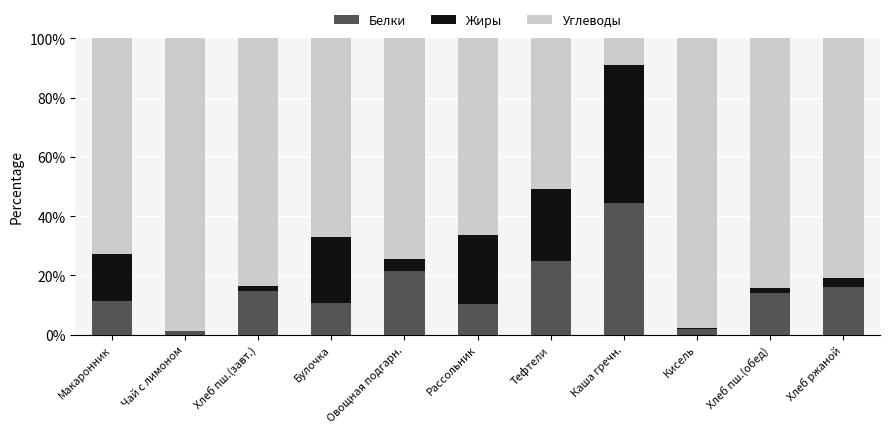

What is the sum of all Белки values?

171.3